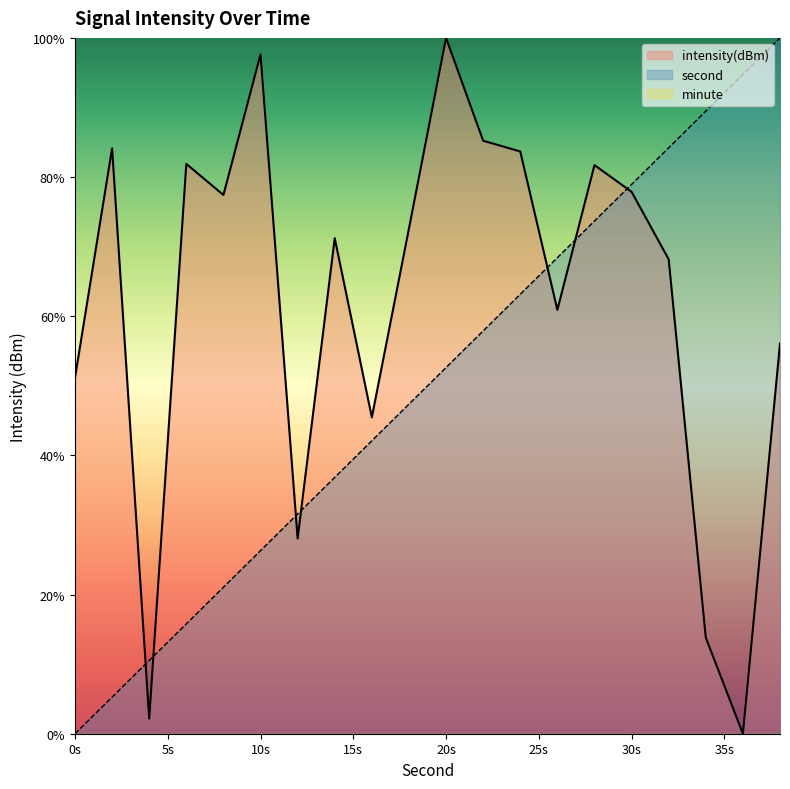

Does the chart display data point markers on the line(s)?

No